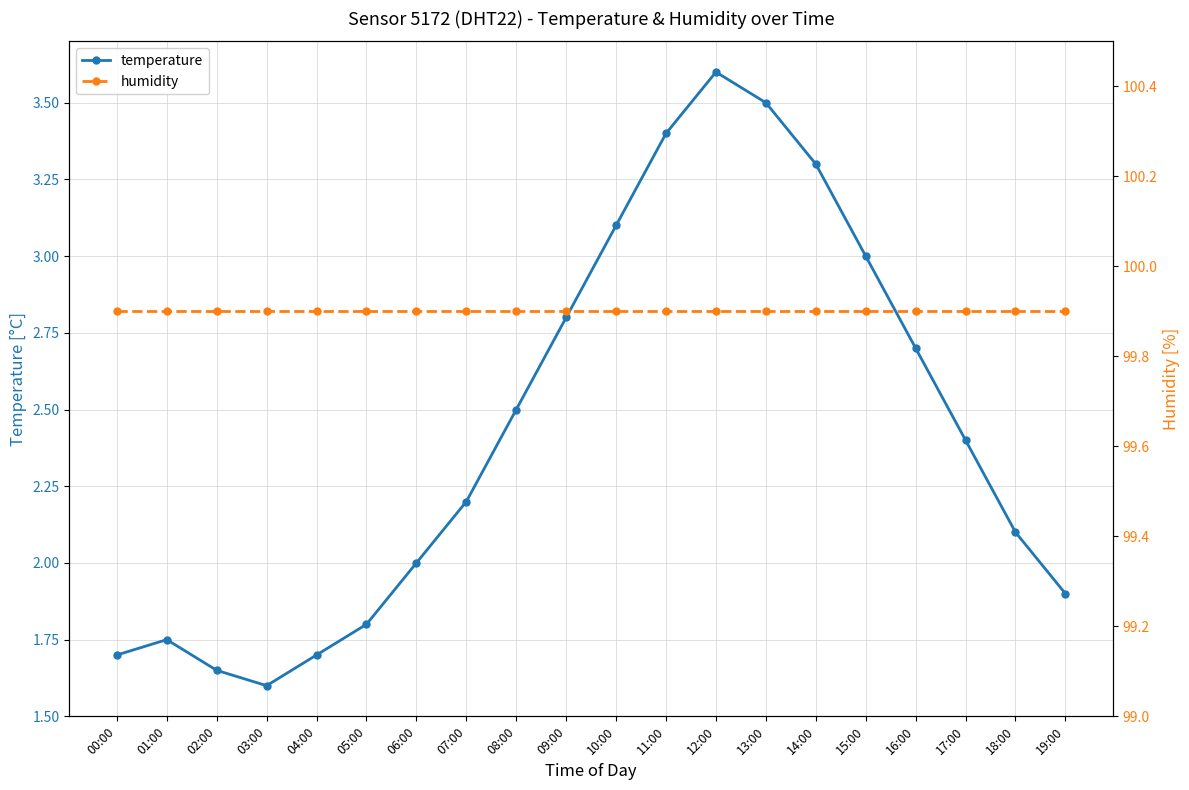

True or false: humidity and temperature cross at least once.

False